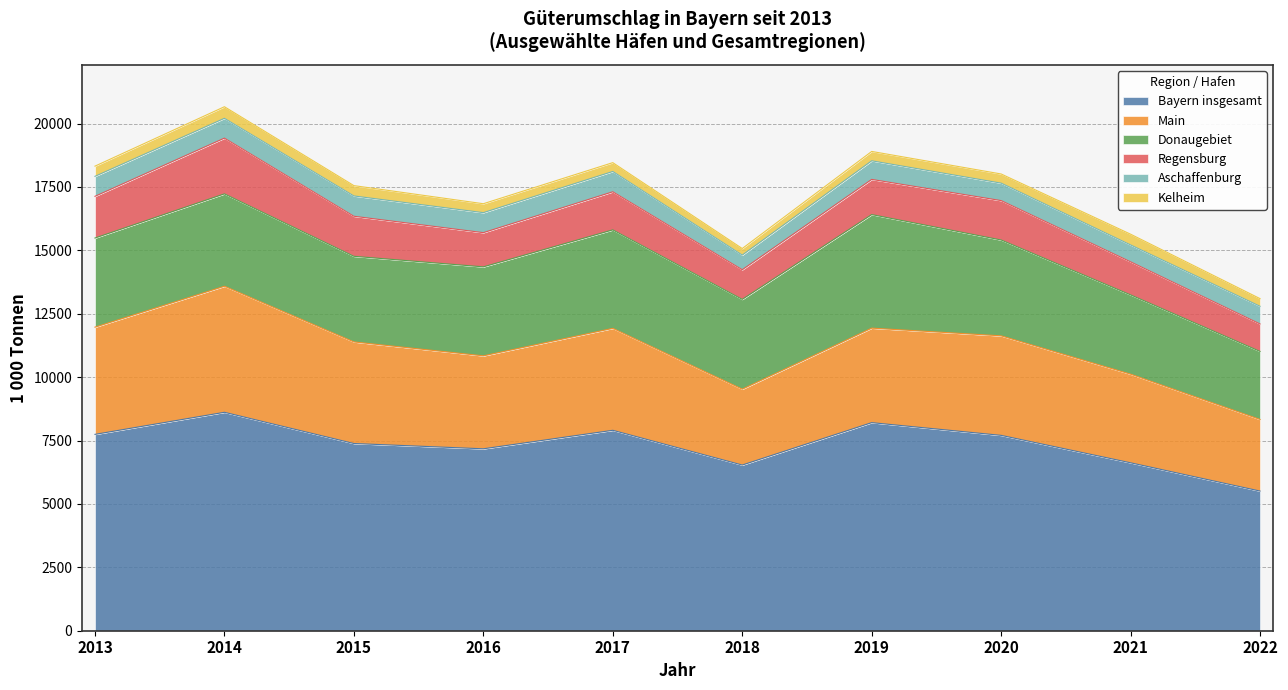

What is the minimum value for Bayern insgesamt?

5507